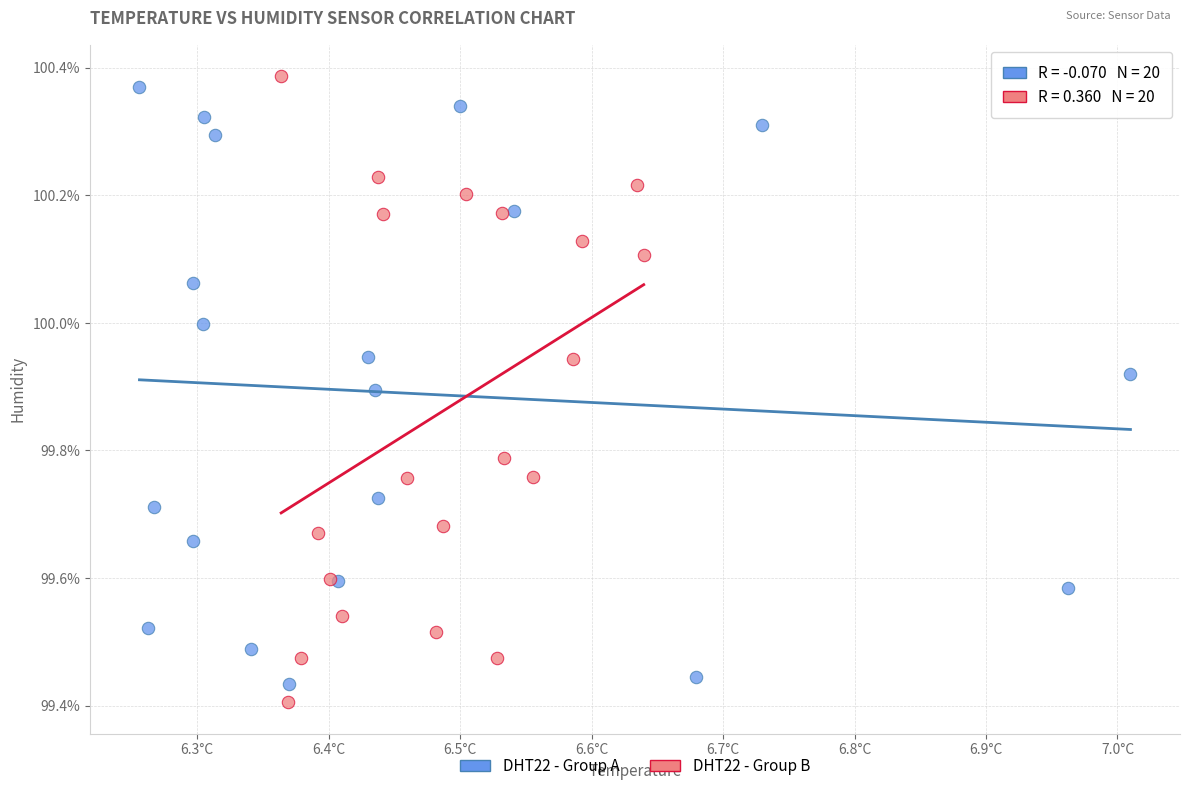

Which series contains the lowest Y value?

DHT22 - Group B